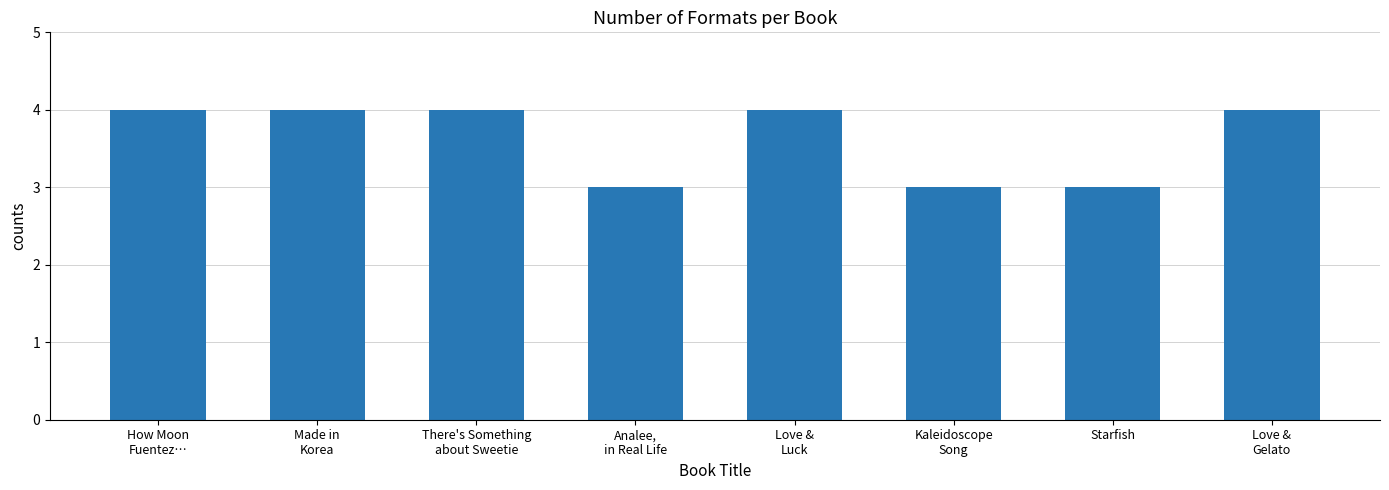

True or false: the data shows 7 at How Moon
Fuentez….

False